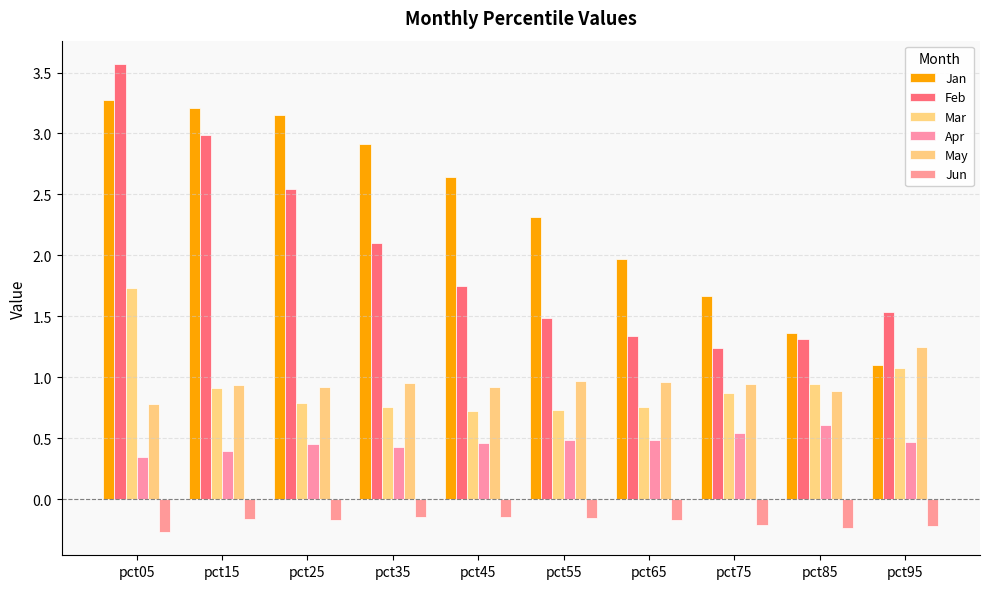

Rank the series by their maximum value, from lowest to highest.

Jun, Apr, May, Mar, Jan, Feb